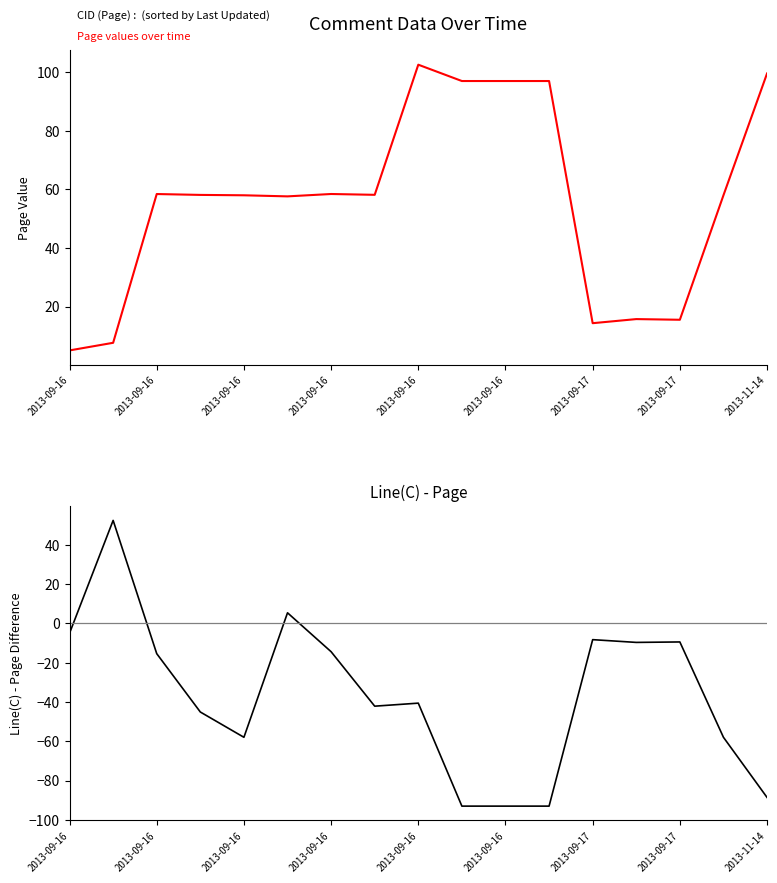

True or false: Line(C) - Page and Page cross at least once.

True